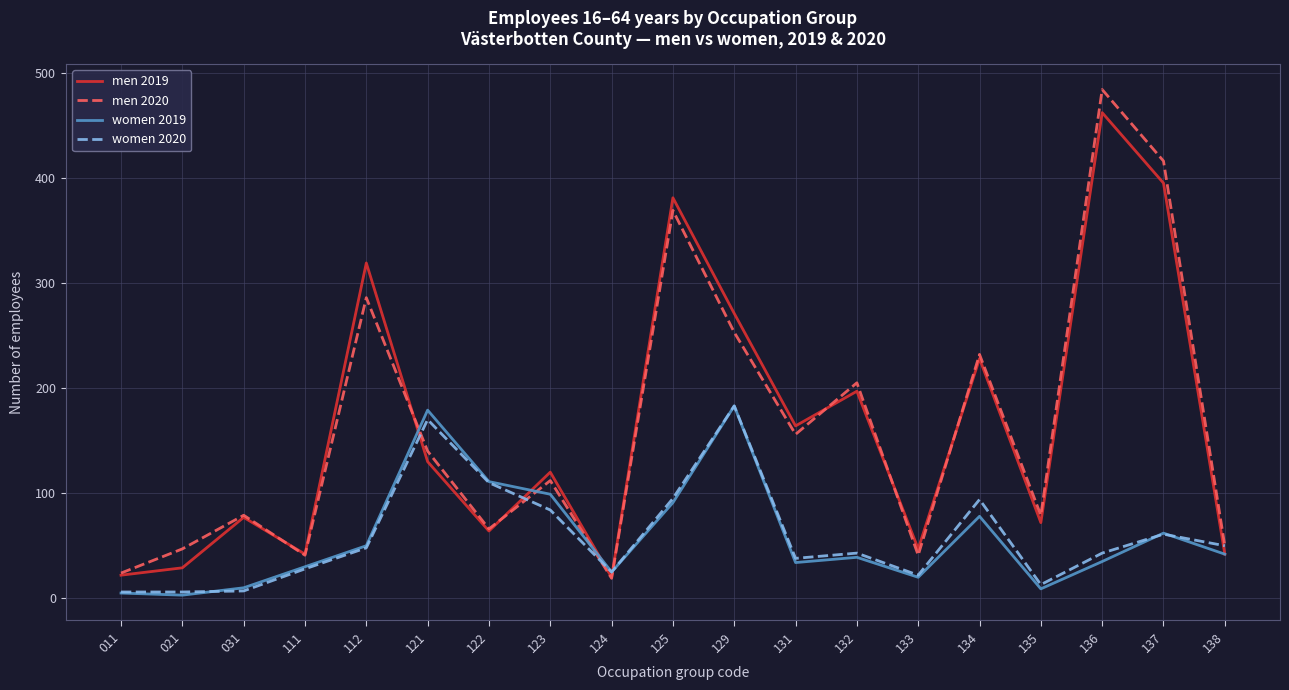

Is it true that women 2019 equals 10 at 031?

True